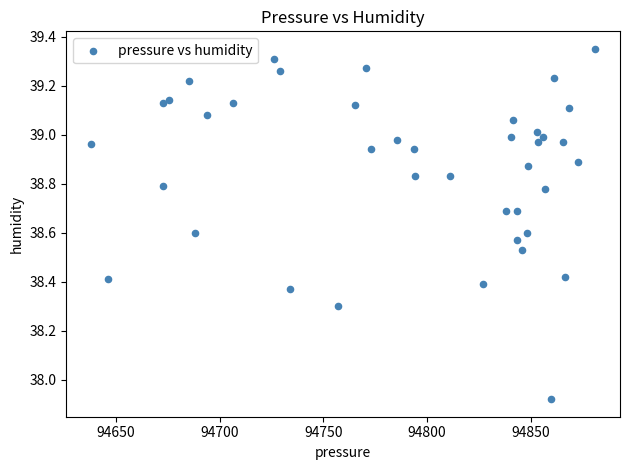

What is the range of X values (max minus min)?

242.9